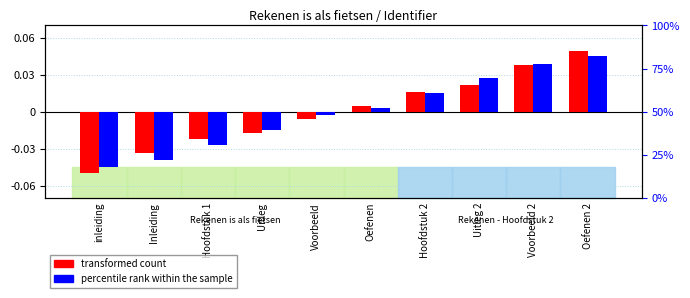

What are all the series names shown in the legend?

transformed count, percentile rank within the sample